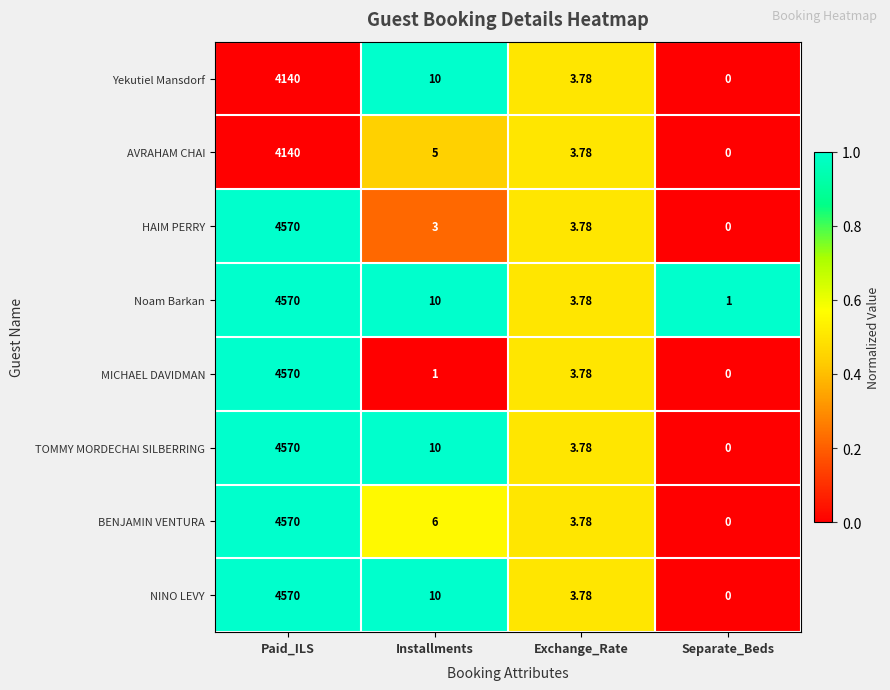

At which label does Yekutiel Mansdorf first exceed 10?

Paid_ILS